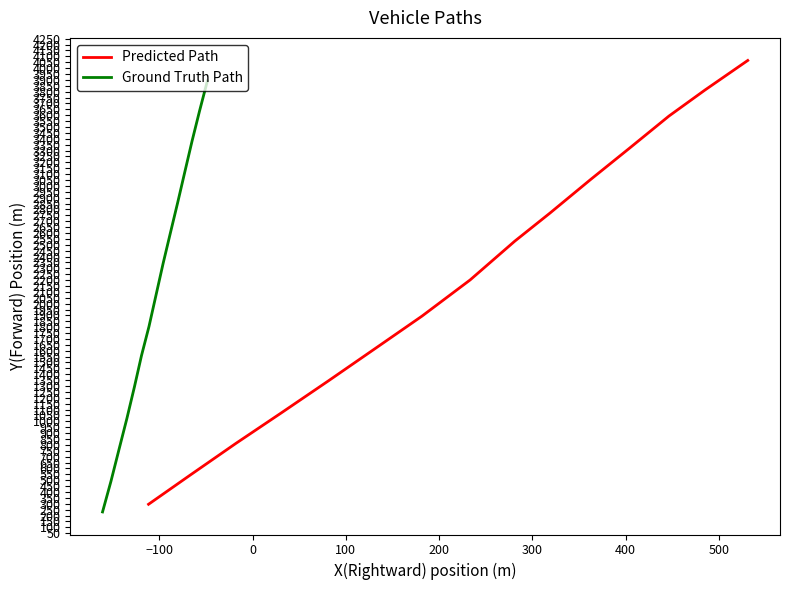

What is the maximum value for Predicted Path?

4065.1